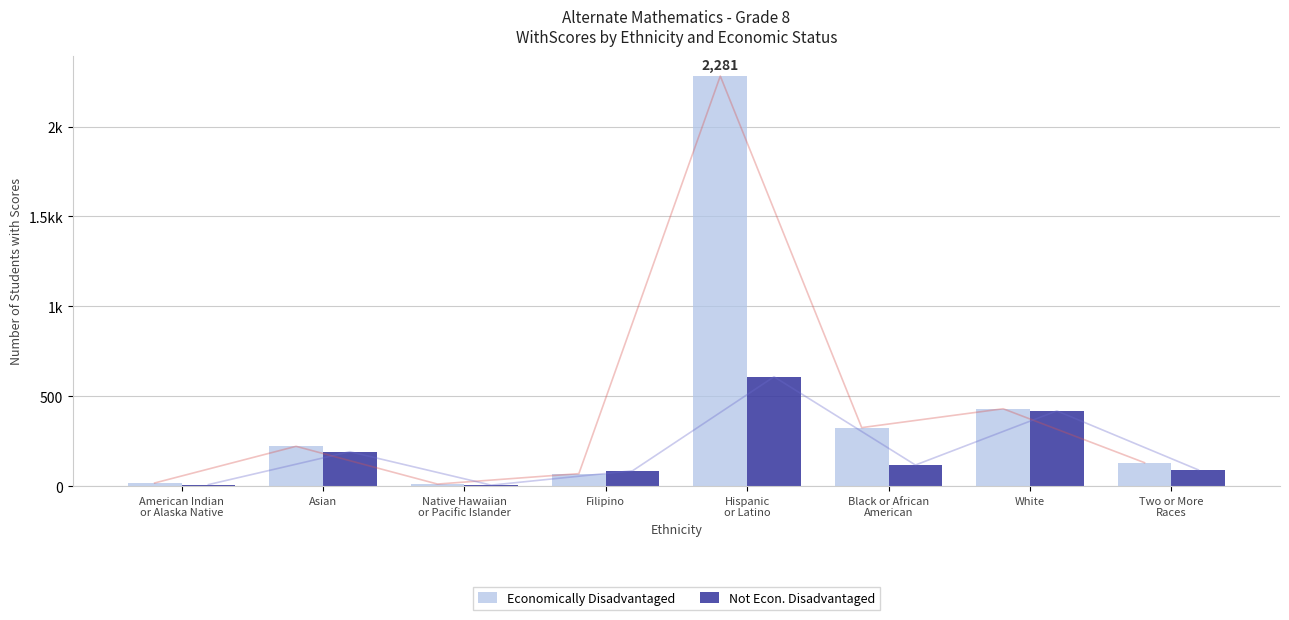

True or false: Not Econ. Disadvantaged has a value of 5 at American Indian
or Alaska Native.

False